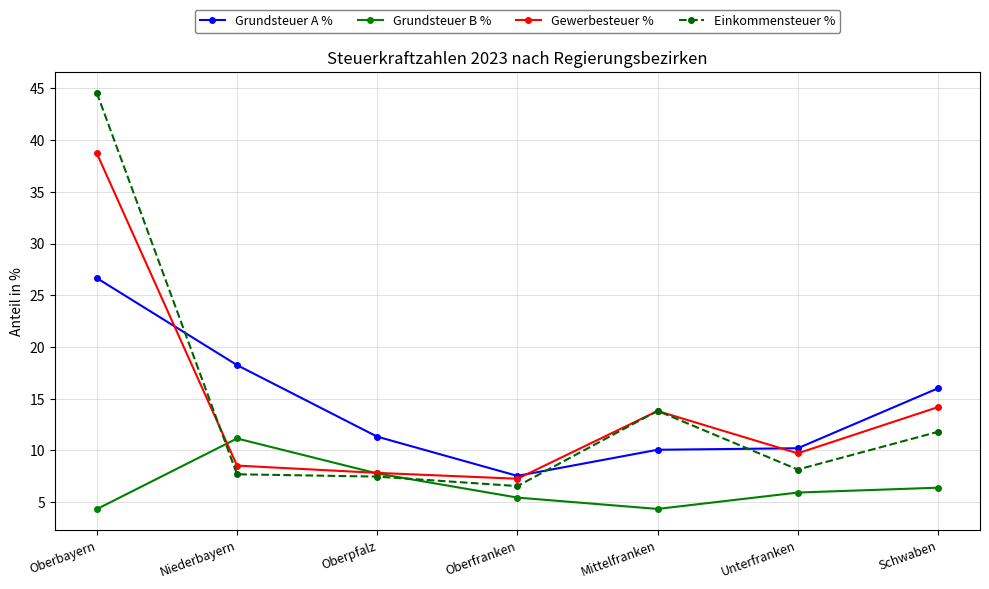

Which series has the largest range (max minus min)?

Einkommensteuer %